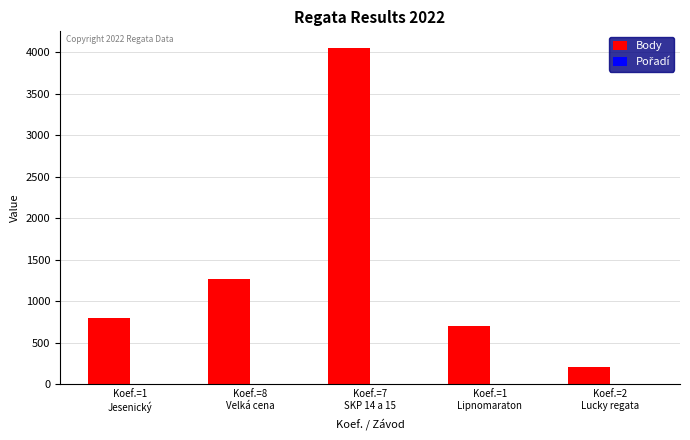

What is the sum of all Body values?

7024